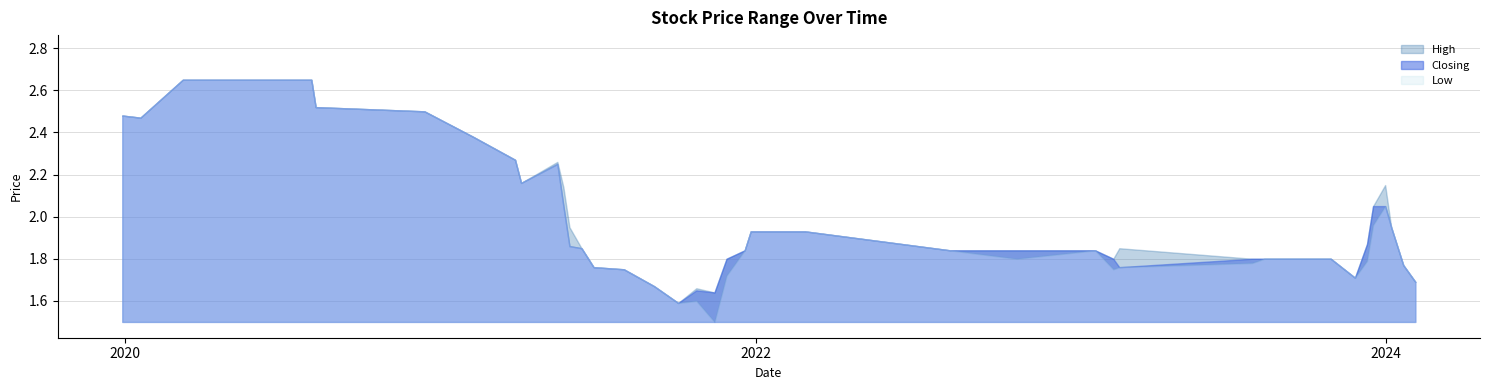

True or false: High and Closing intersect in this chart.

False